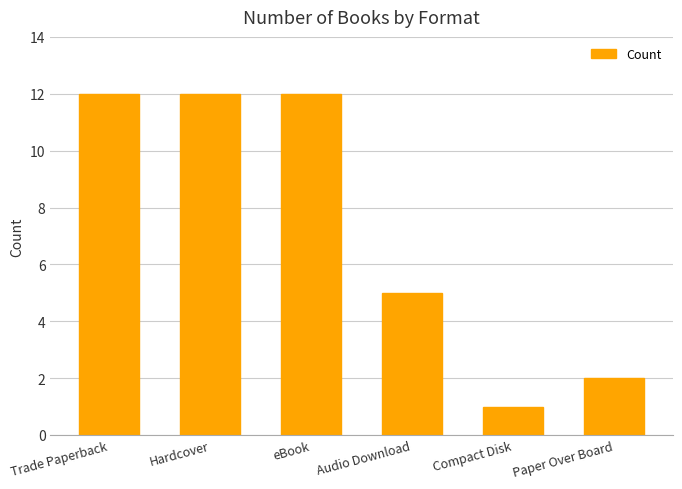

What is the difference between the maximum and minimum values?

11